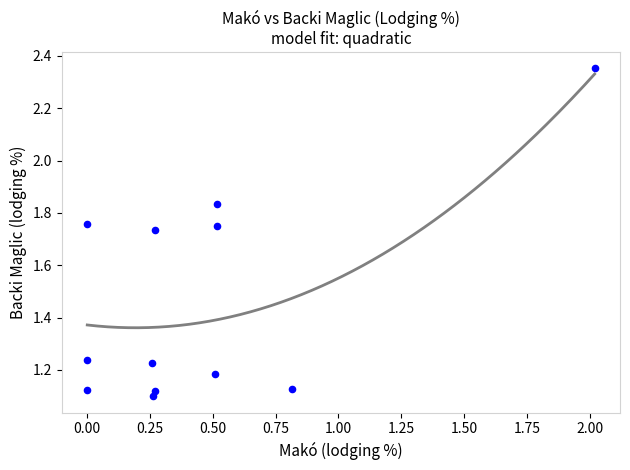

What is the range of Y values (max minus min)?

1.3